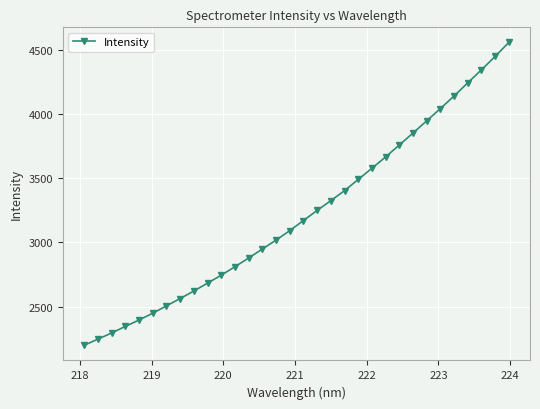

True or false: the data has more than 2 interior local peaks.

False